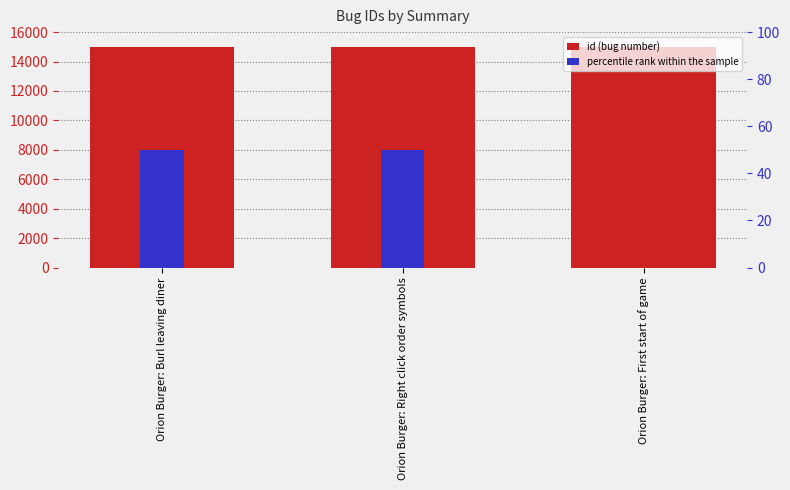

What is the spread (max minus min) of values at Orion Burger: Right click order symbols?

14924